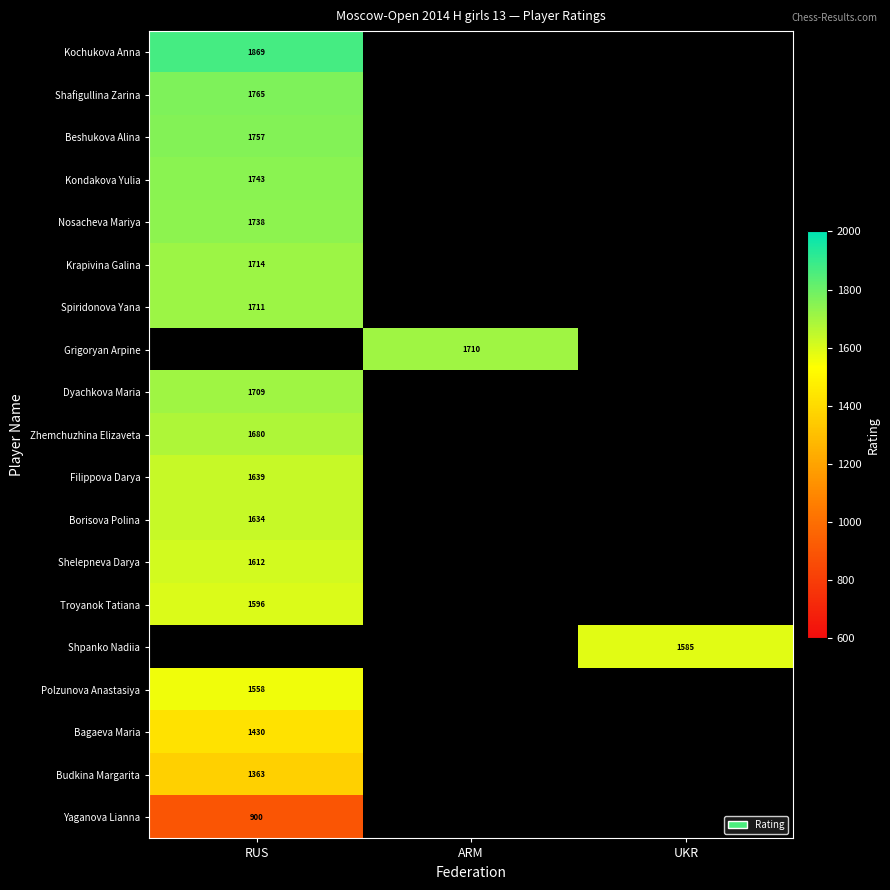

What is the spread (max minus min) of values at RUS?

969.0